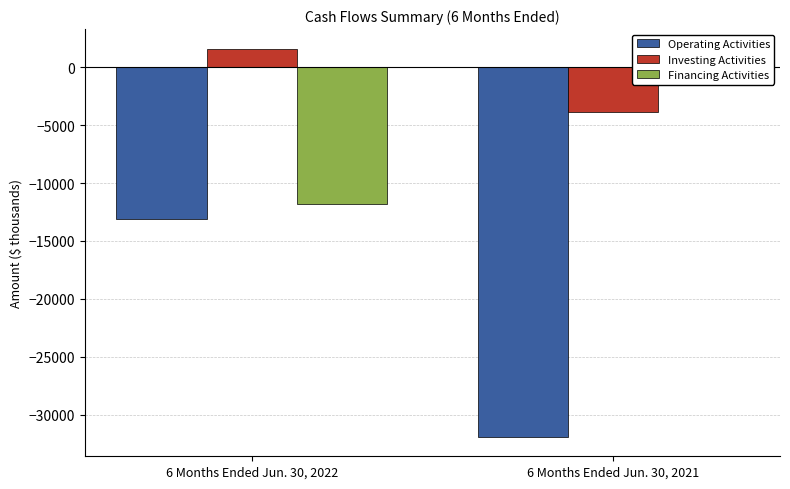

What is the greatest value displayed?

1610